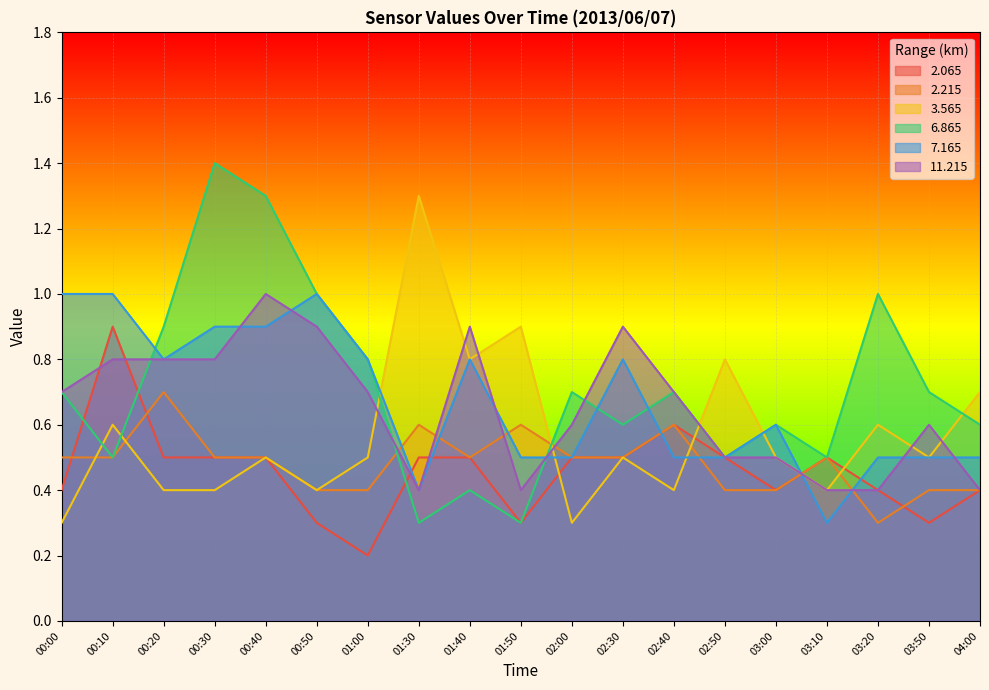

True or false:   6.865 and  11.215 cross at least once.

True